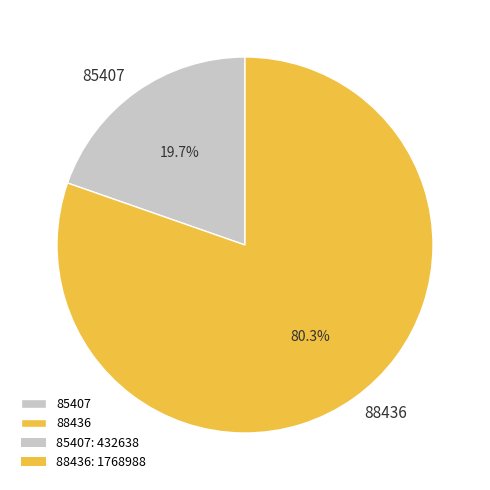

What is the smallest slice in the pie chart?

85407